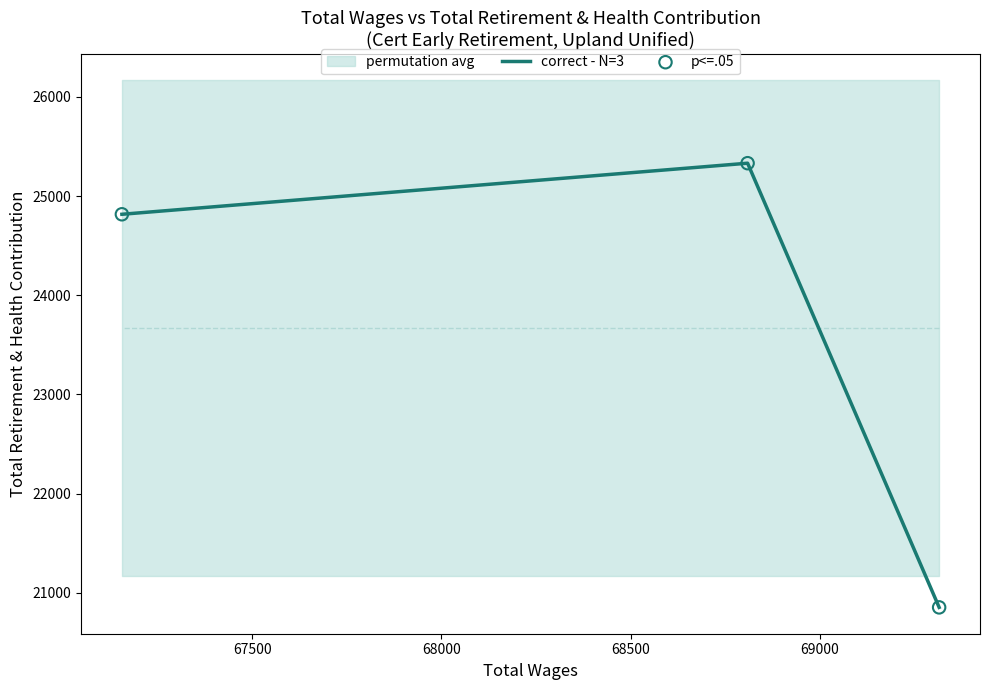

At how many categories does at least one series exceed 21475?

2